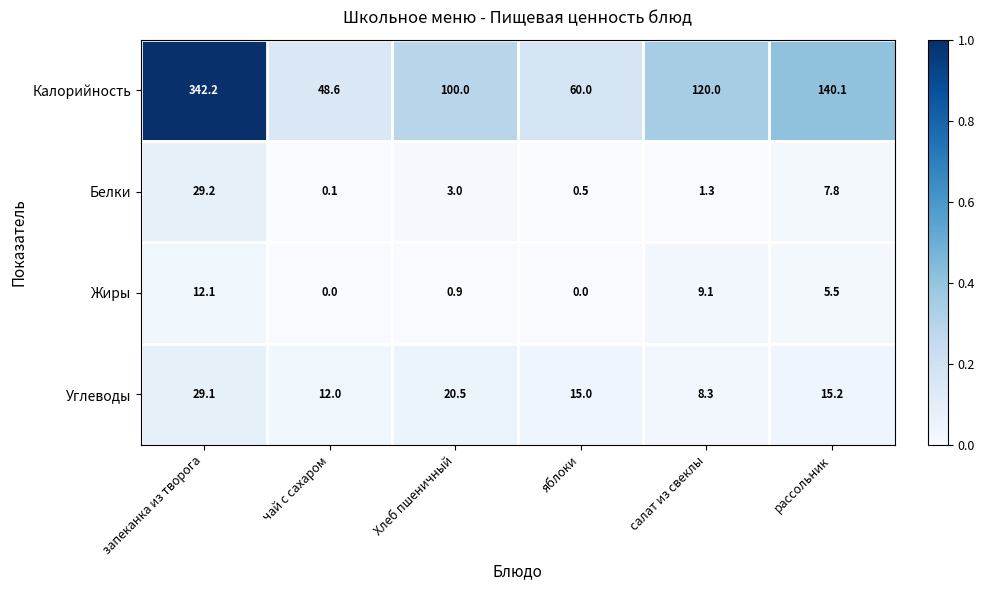

How many distinct data groups are displayed?

4